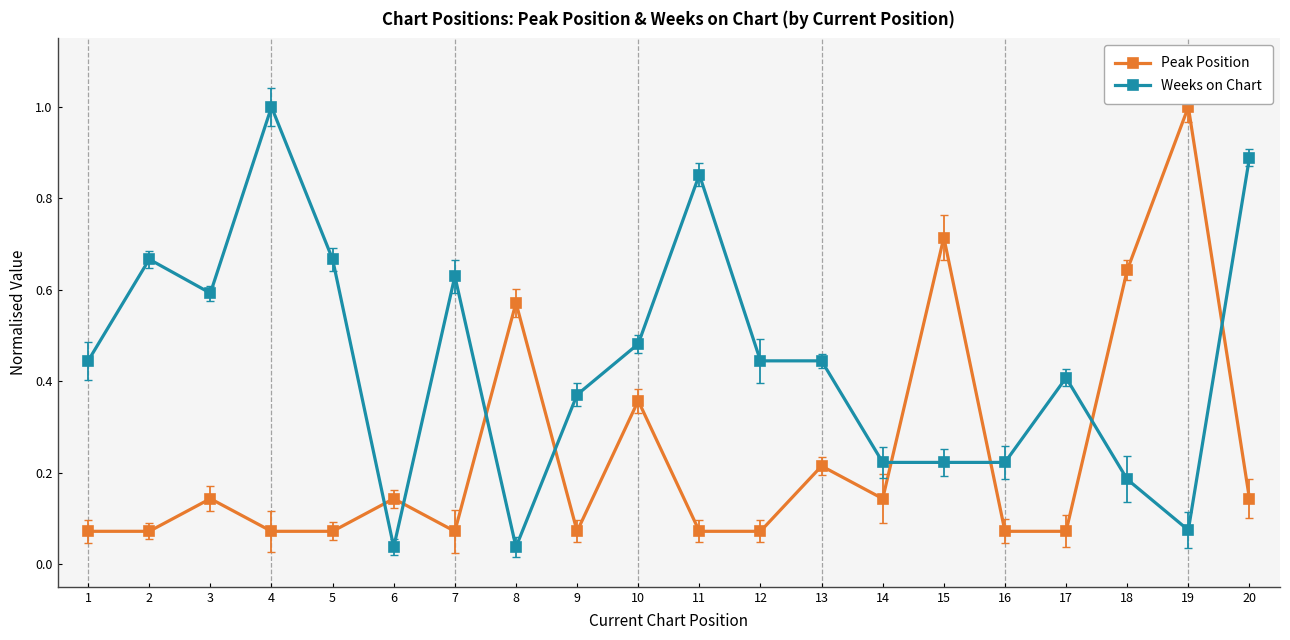

What is the difference between the Weeks on Chart values at 9 and 2?

0.3